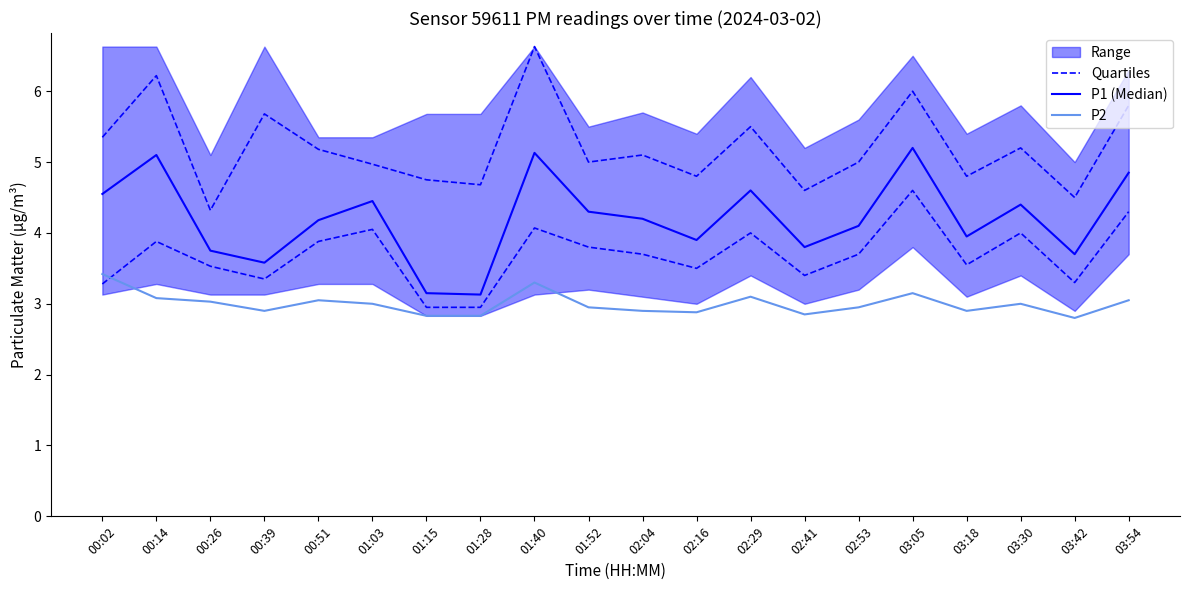

List the series in order of their peak value, lowest first.

P2, Quartiles, P1 (Median)